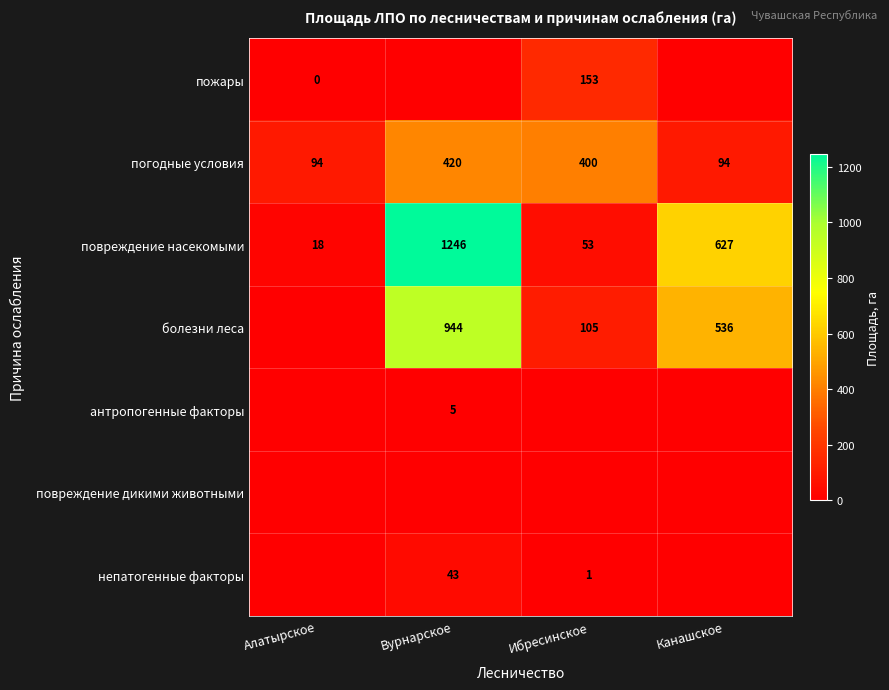

The непатогенные факторы series shows 43 at Вурнарское. True or false?

True